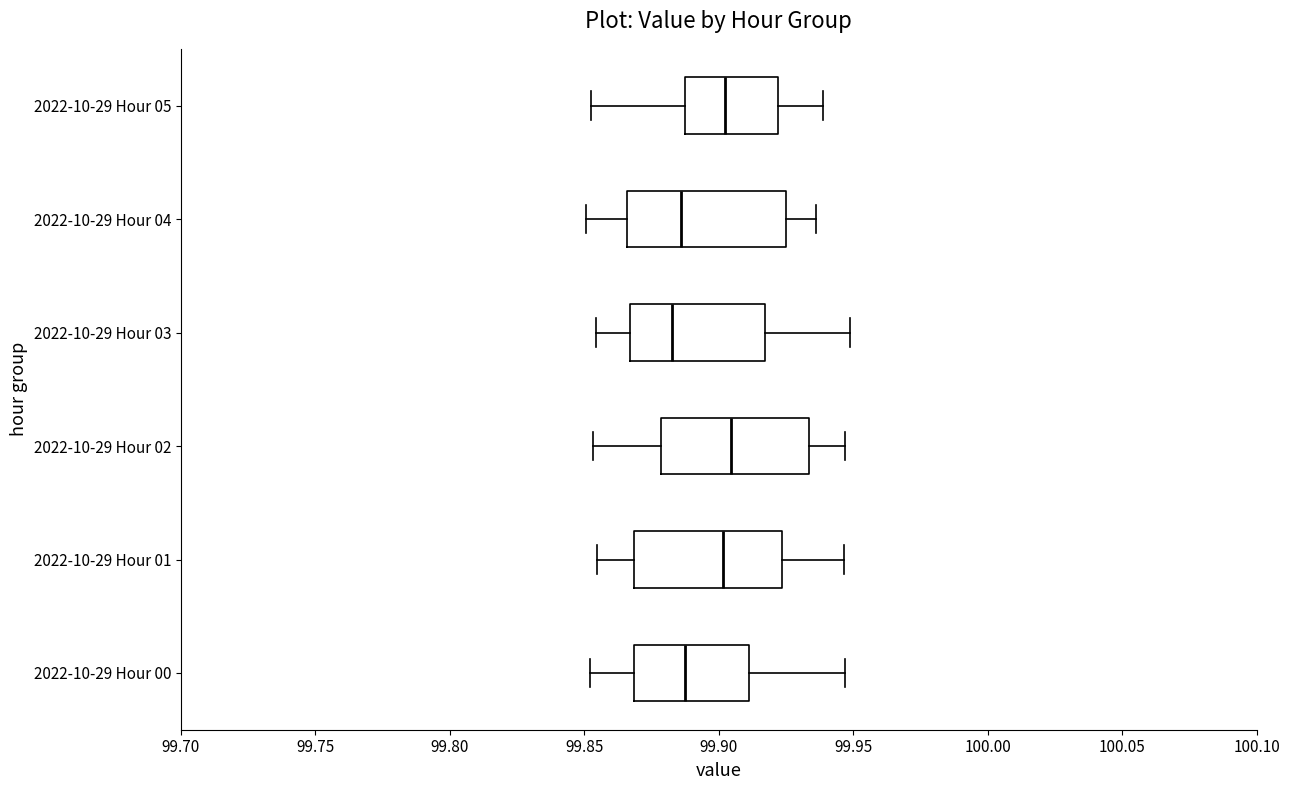

Reading bottom to top, read every box against the x-axis: the position of its median line, the range the box covers, and the ends of its whiskers. The values are not printed on the chart, so give them approximately, as read against the axis.

2022-10-29 Hour 00: median 99.885, box 99.870 to 99.910, whiskers 99.850 to 99.945
2022-10-29 Hour 01: median 99.900, box 99.870 to 99.925, whiskers 99.855 to 99.945
2022-10-29 Hour 02: median 99.905, box 99.880 to 99.935, whiskers 99.855 to 99.945
2022-10-29 Hour 03: median 99.885, box 99.865 to 99.915, whiskers 99.855 to 99.950
2022-10-29 Hour 04: median 99.885, box 99.865 to 99.925, whiskers 99.850 to 99.935
2022-10-29 Hour 05: median 99.900, box 99.890 to 99.920, whiskers 99.855 to 99.940